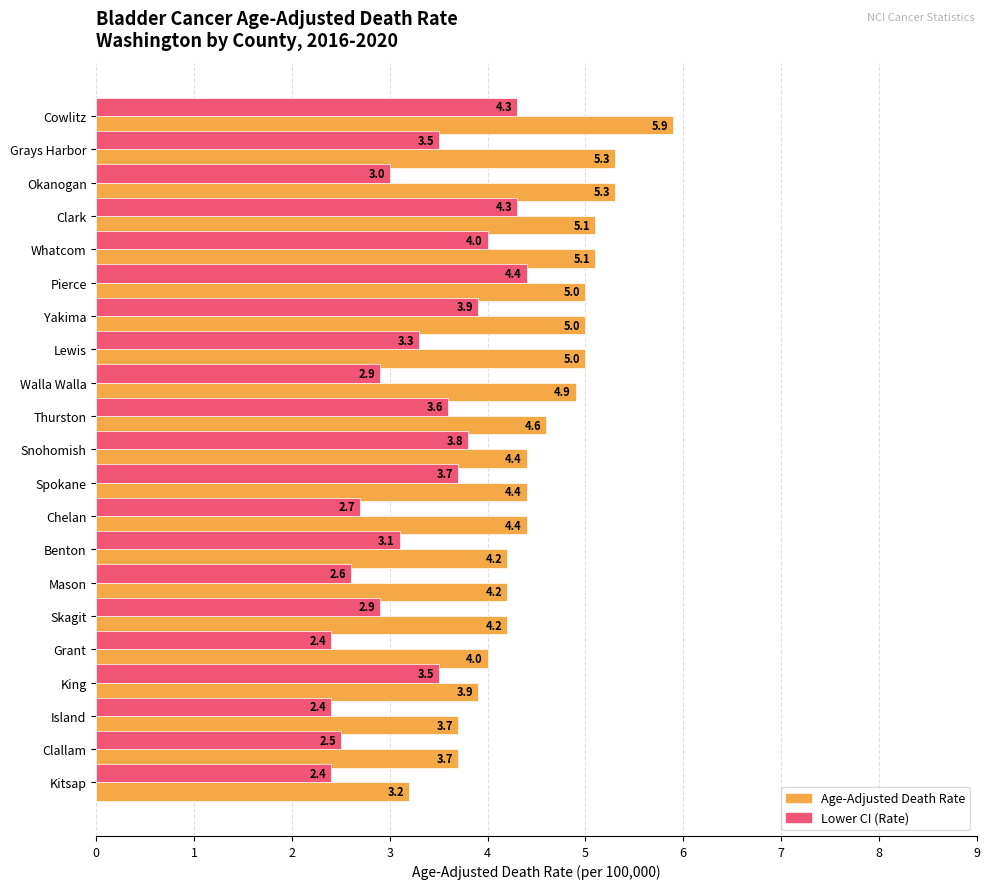

Rank the series by their maximum value, from lowest to highest.

Lower CI (Rate), Age-Adjusted Death Rate